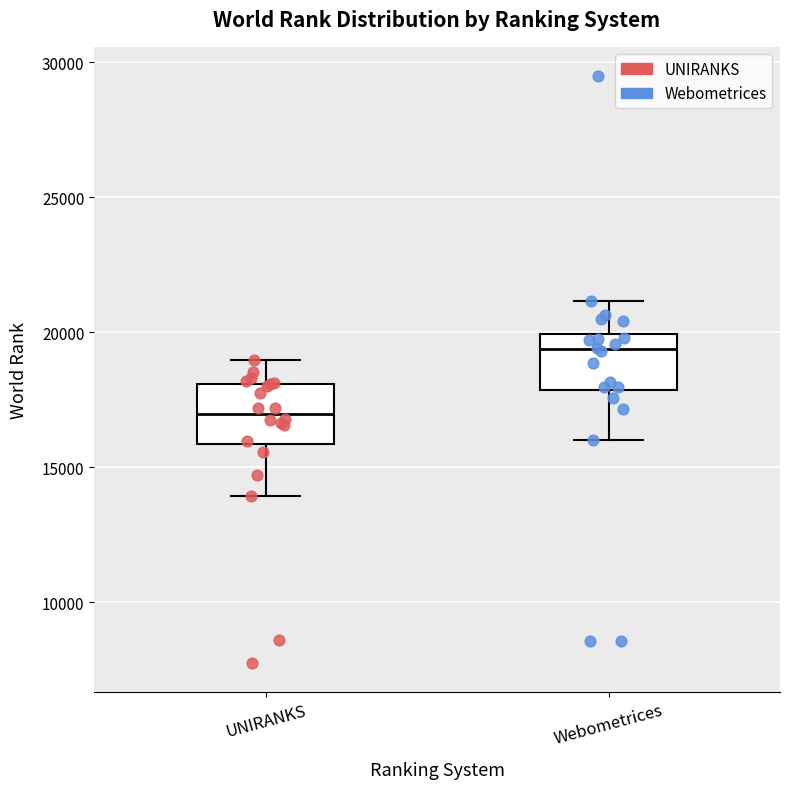

Reading left to right, read every box against the y-axis: the position of its median line, the range the box covers, and the ends of its whiskers. The values are not printed on the chart, so give them approximately, as read against the axis.

UNIRANKS: median 17000, box 16000 to 18000, whiskers 14000 to 19000
Webometrices: median 19500, box 18000 to 20000, whiskers 16000 to 21000